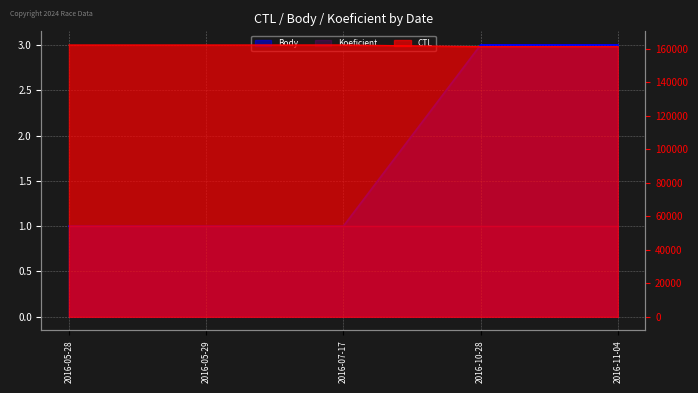

Which series has the largest total across all categories?

CTL